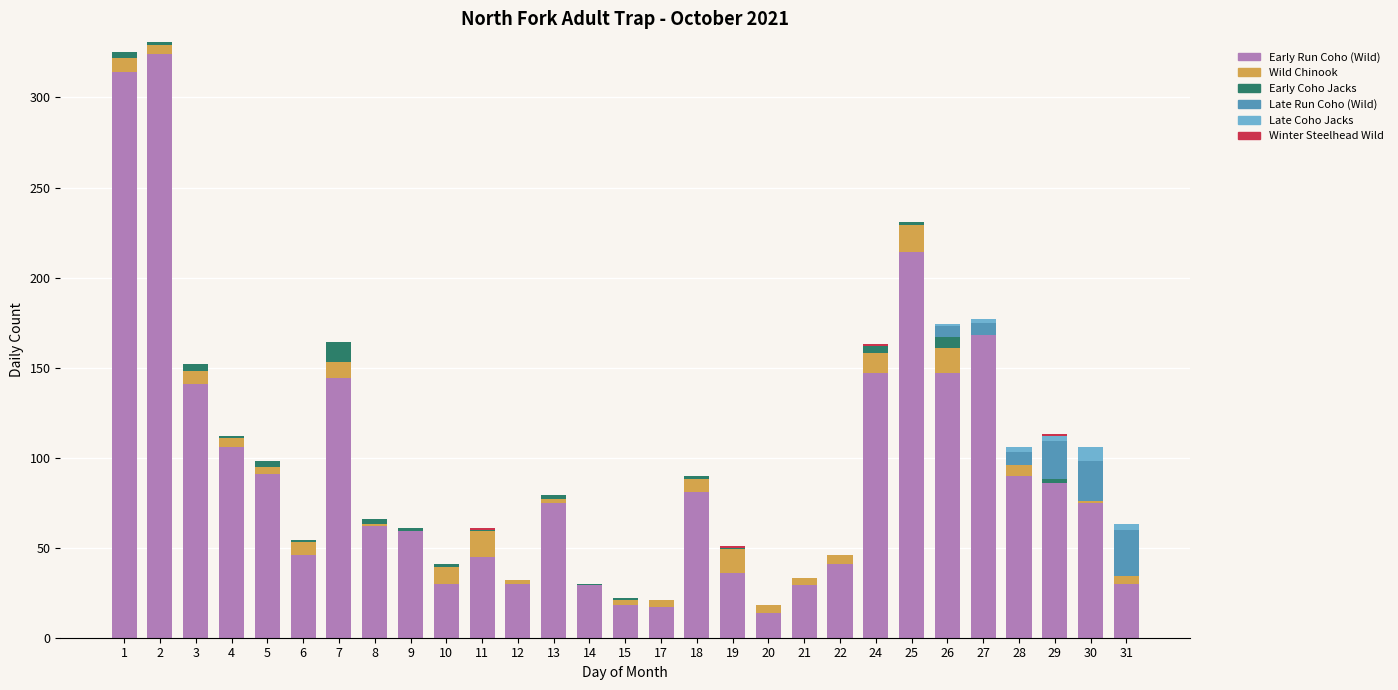

What is the highest value of the Early Run Coho (Wild) series?

324